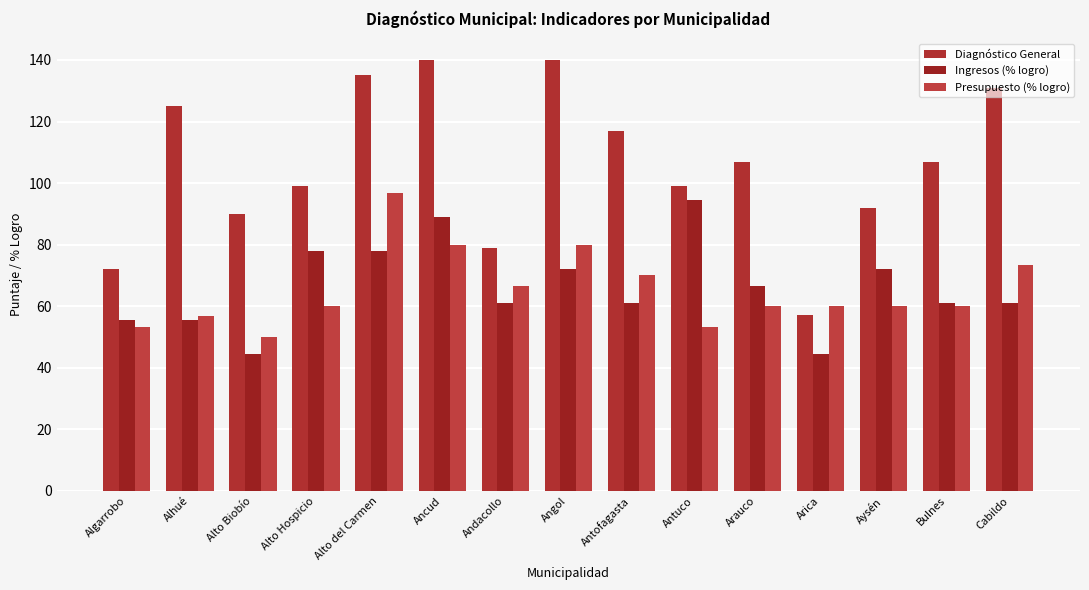

What position from the left is Arauco?

11